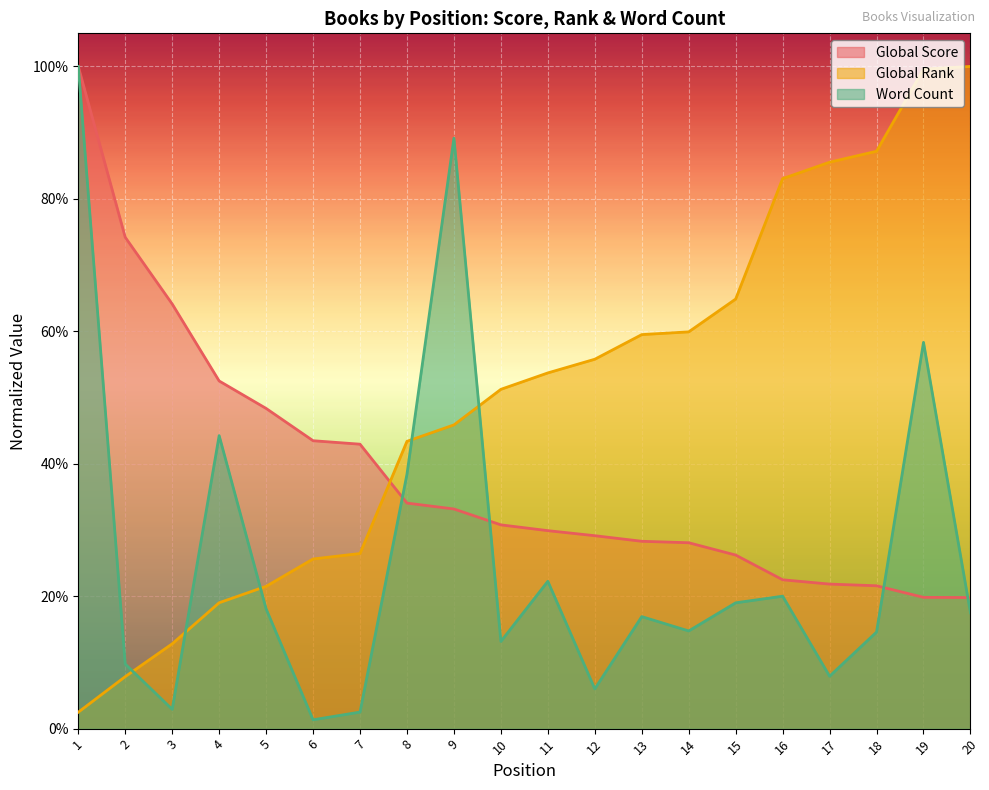

What is the total value across all series at 6?

0.7